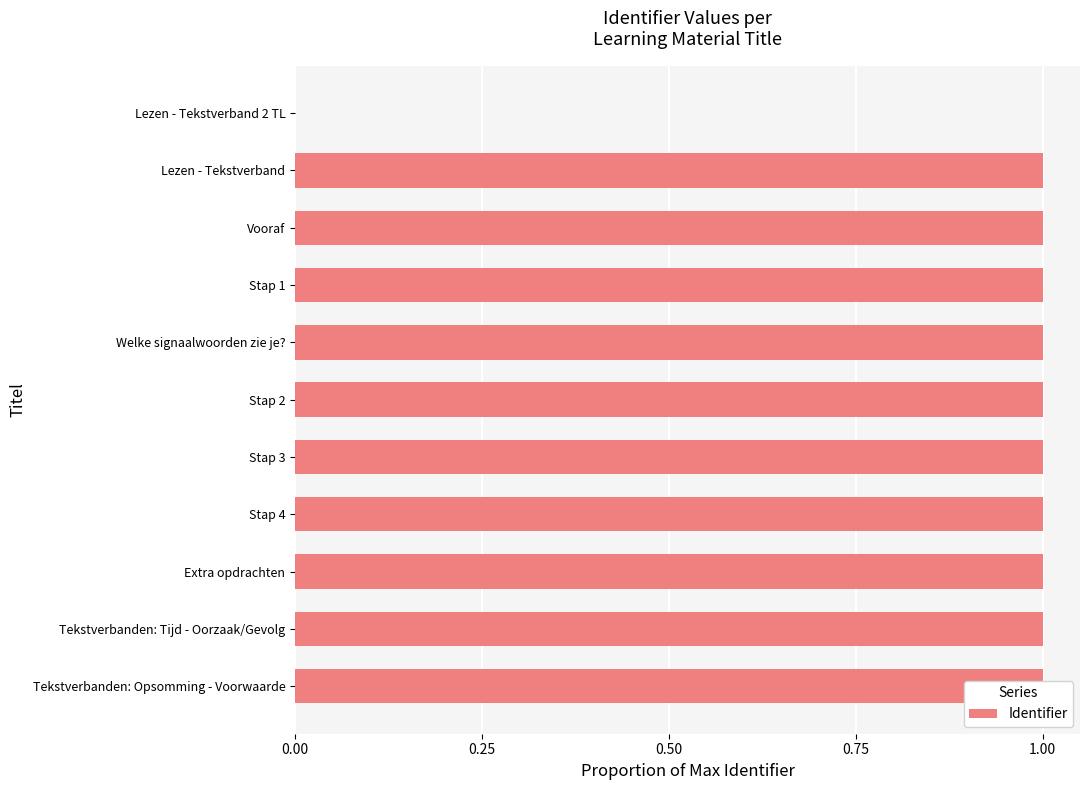

Does the chart contain stacked bars?

No